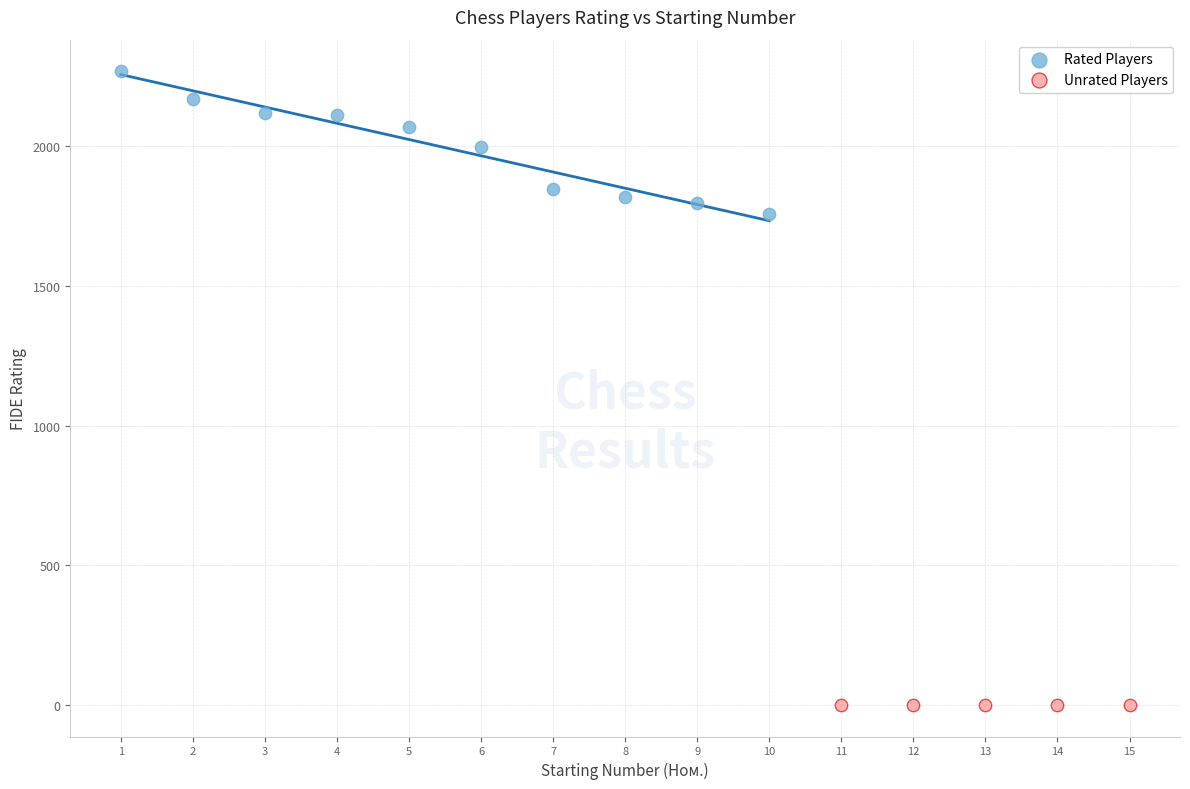

Which series reaches the maximum Y coordinate?

Rated Players